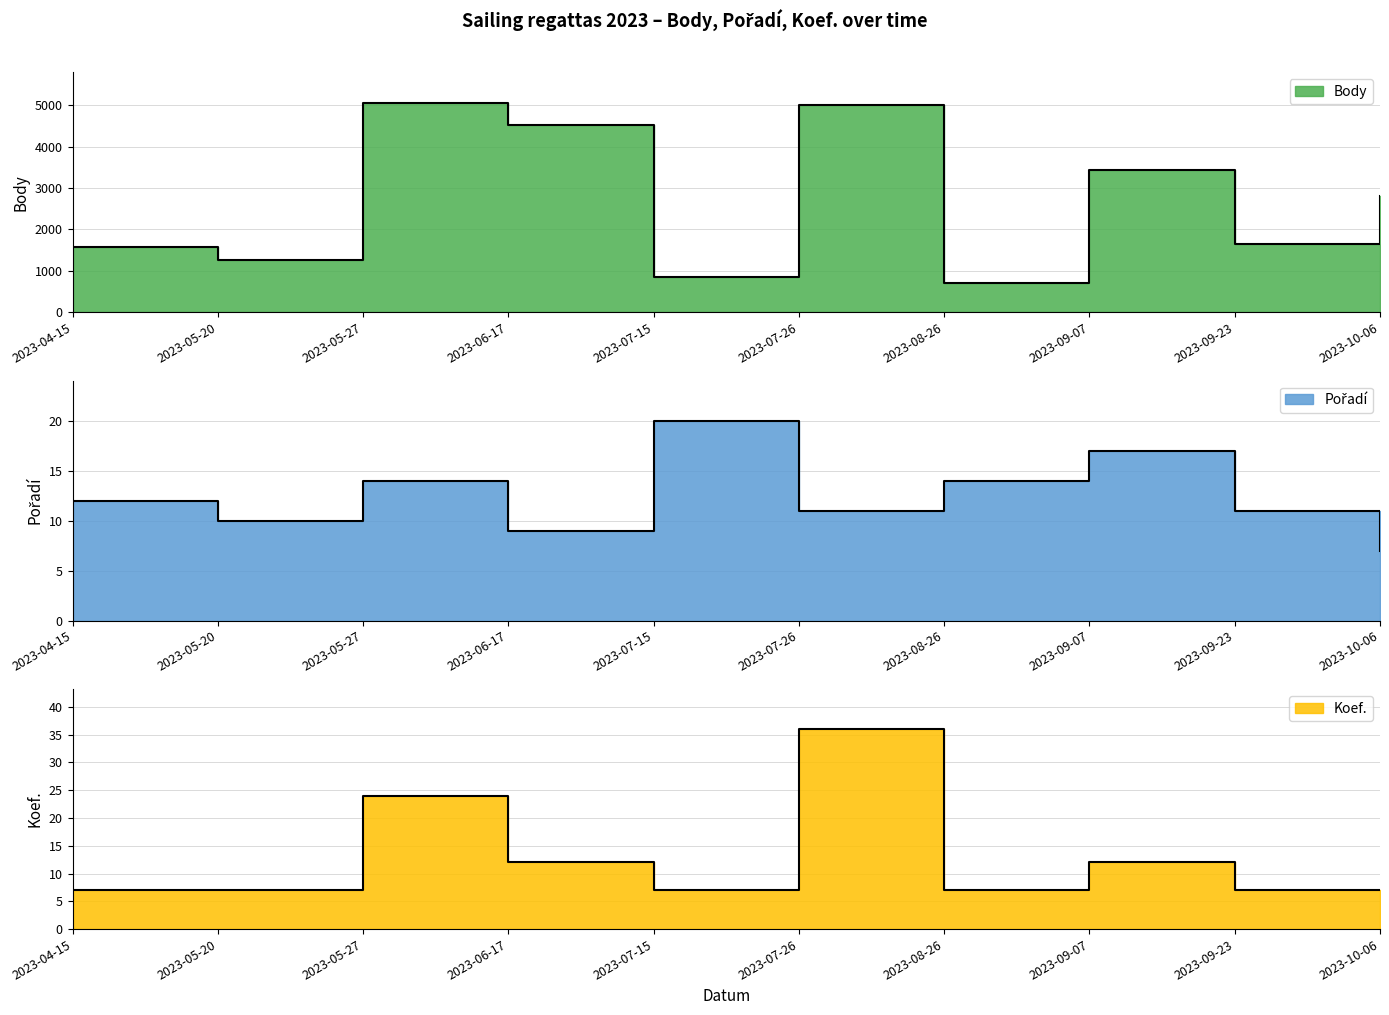

Reading left to right, list all the values displayed in this chart.

Body (line): 1582	1261	5043	4526	855	4996	707	3426	1650	2814
Pořadí (line): 12	10	14	9	20	11	14	17	11	7
Koef. (line): 7	7	24	12	7	36	7	12	7	7